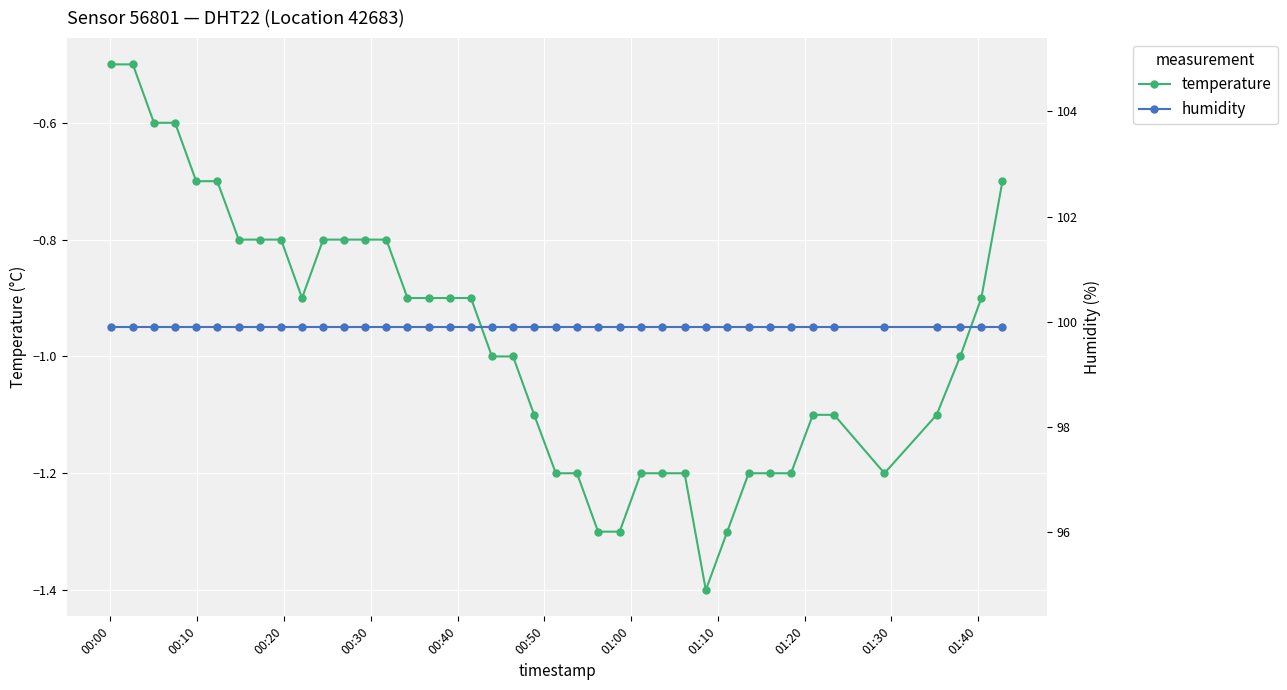

What is the lowest value of the temperature series?

-1.4